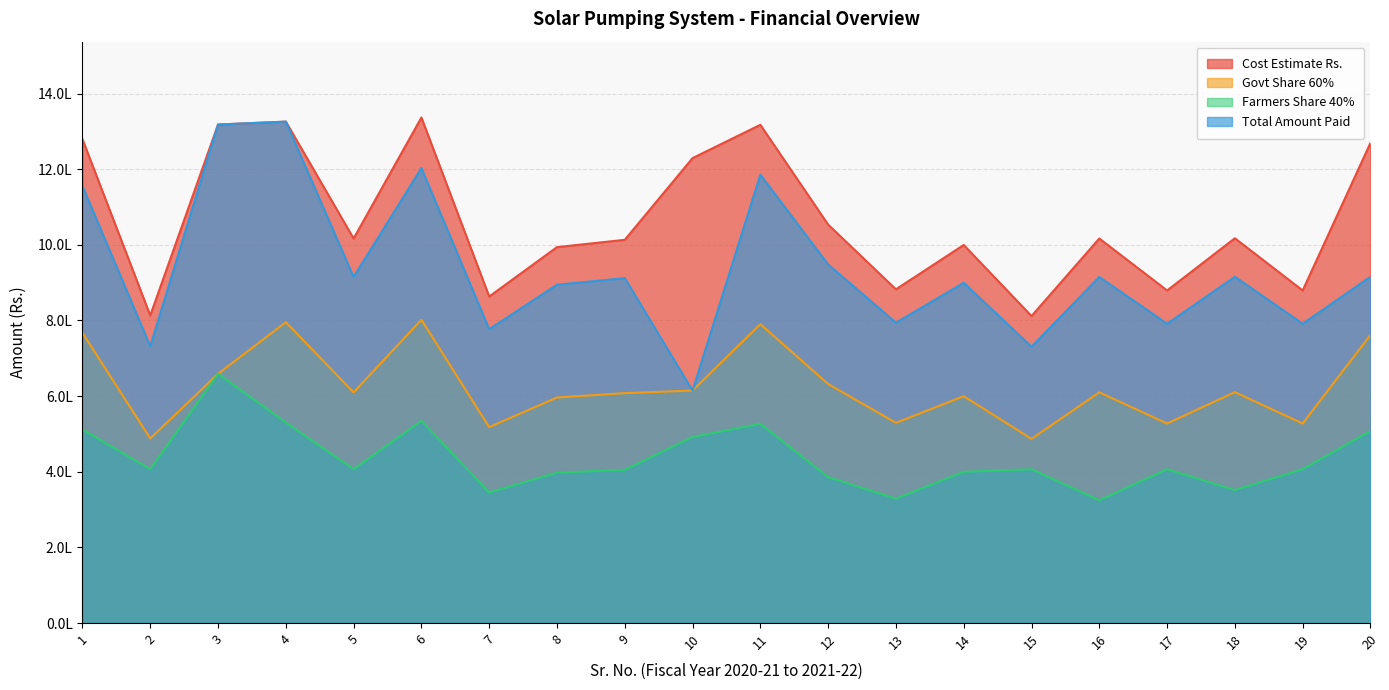

At which category does the chart reach its peak across all series?

6